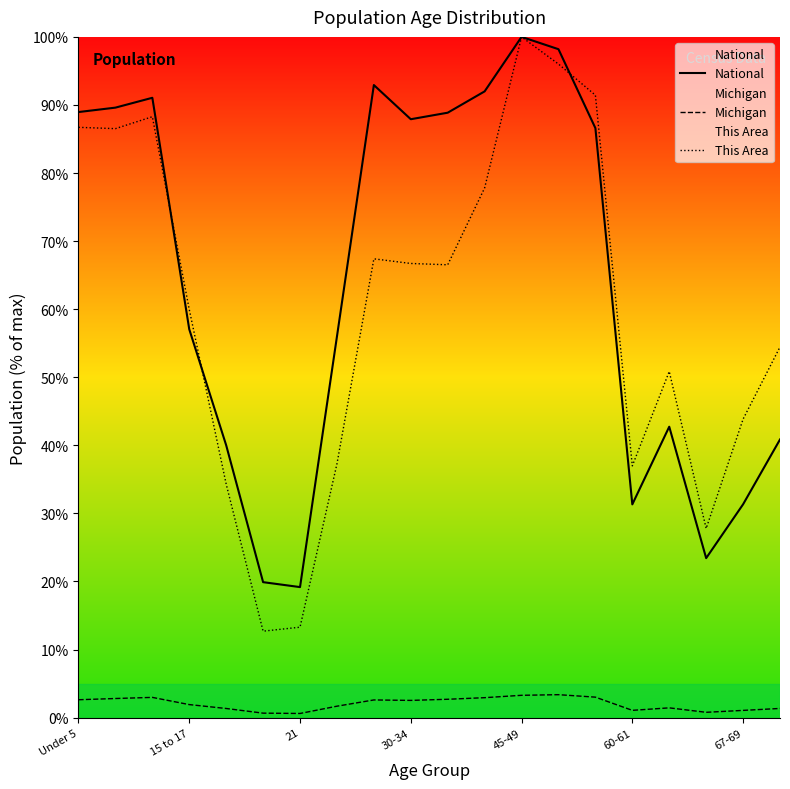

What is the approximate value of National at 8?

92.9